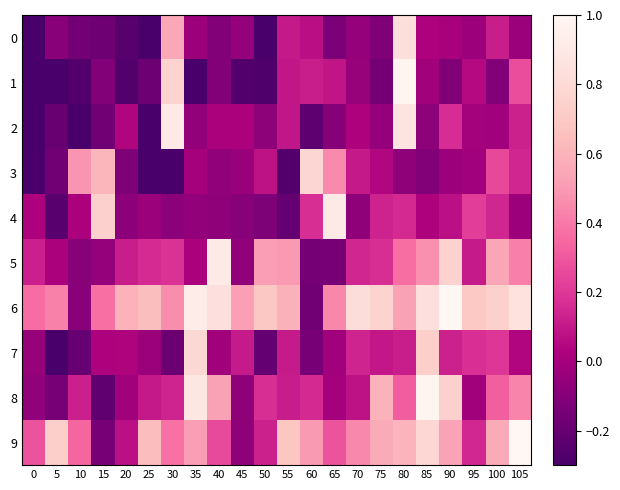

How many data points does each series have?

22